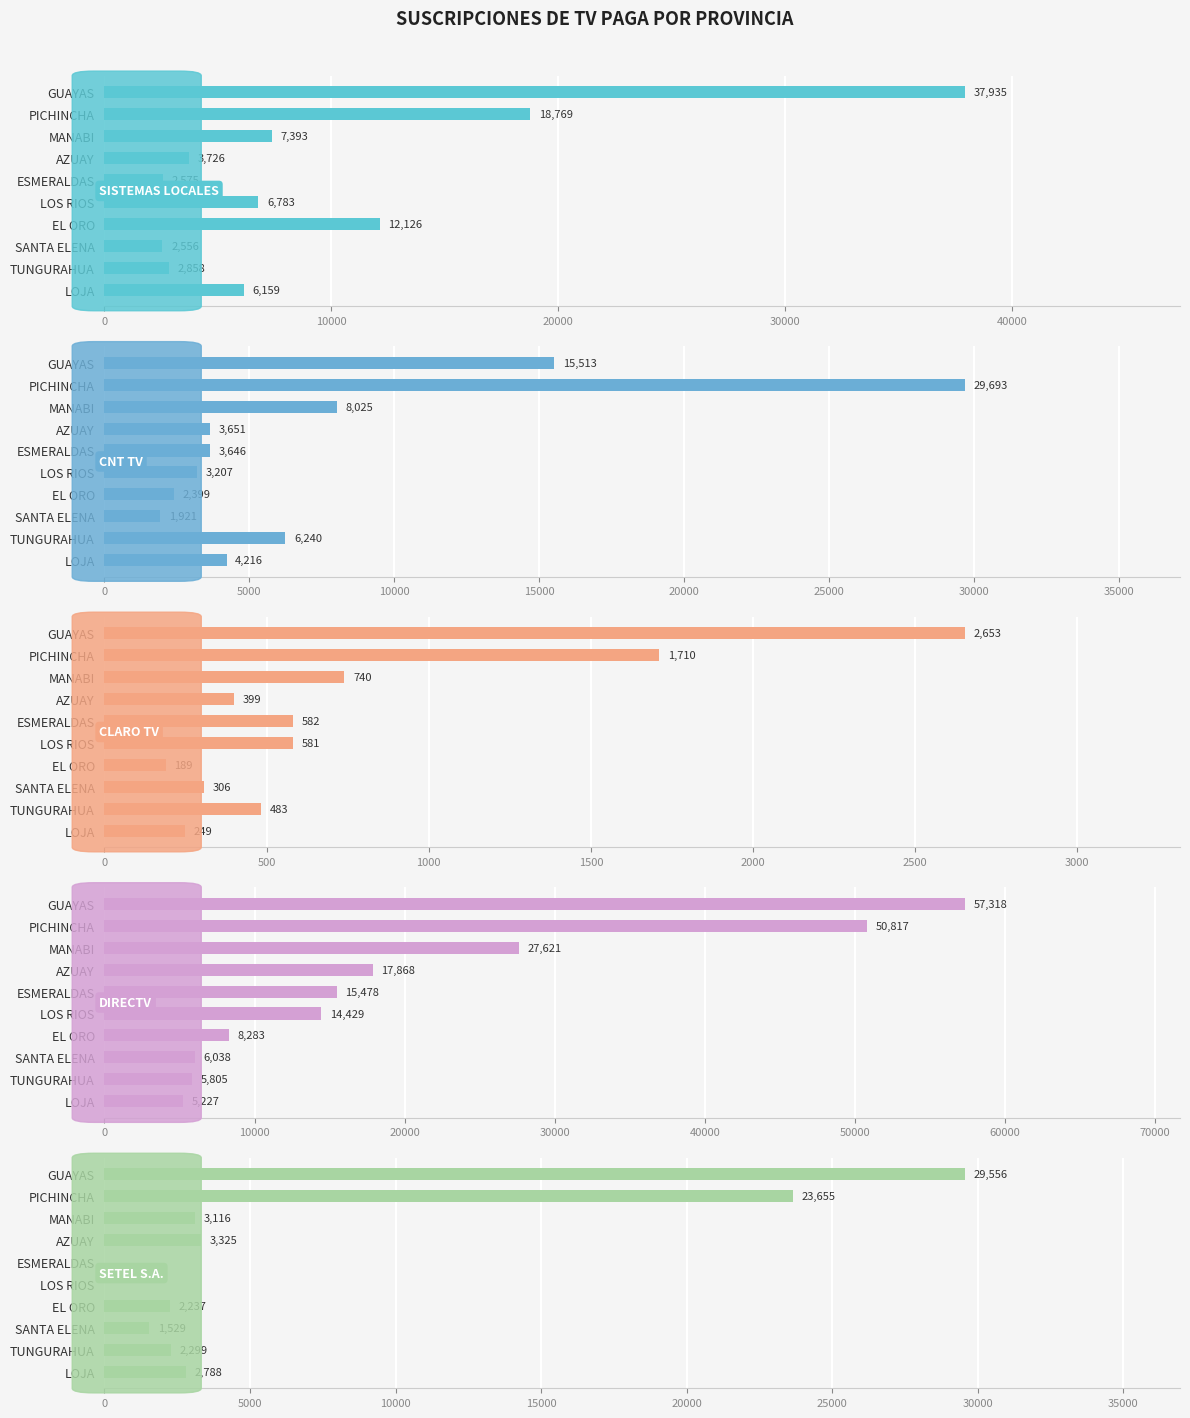

What is the lowest value of the CLARO TV series?

188.6